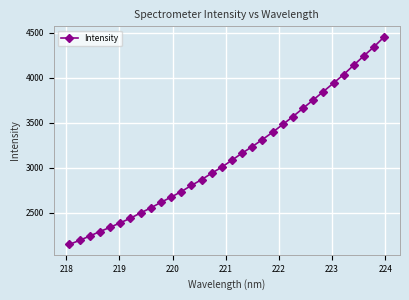

What is the sum of all values?

100341.9